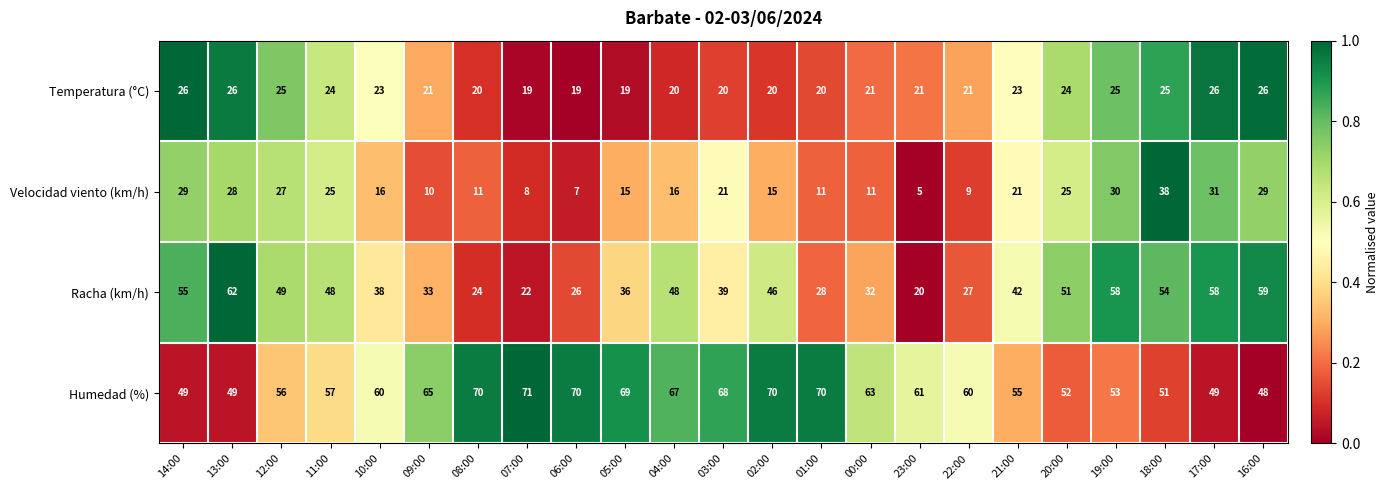

Which category has the lowest value in the Humedad (%) series?

16:00